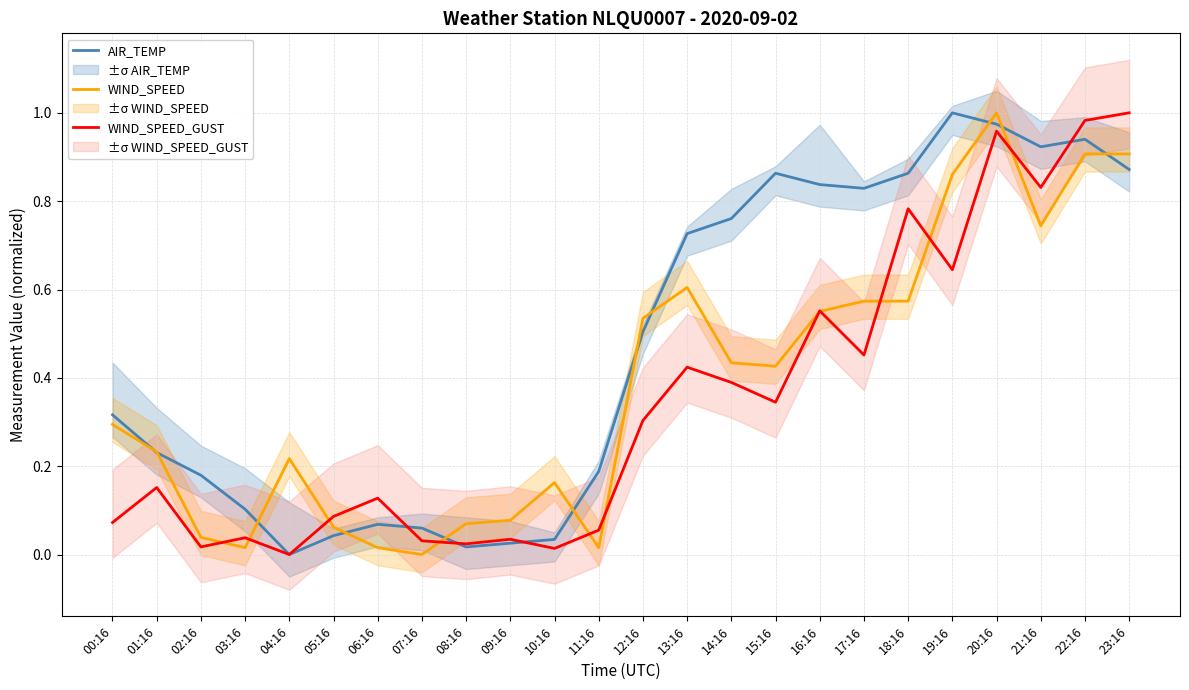

What is the maximum value for WIND_SPEED_GUST?

1.0